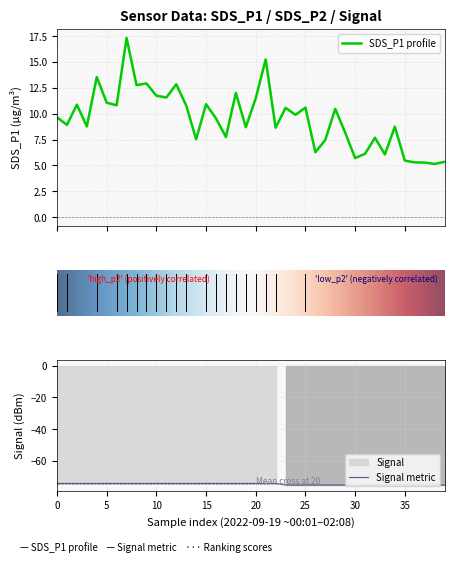

What is the difference between the highest and lowest values at 00:07?

85.9